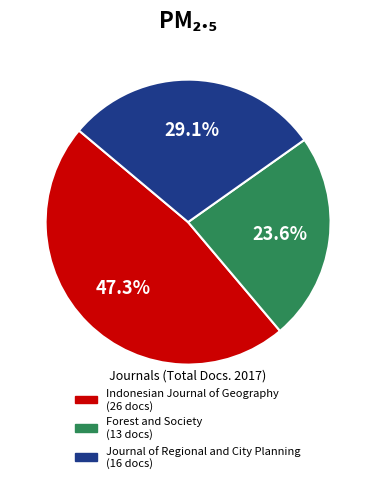

Which slice is the smallest?

Forest and Society